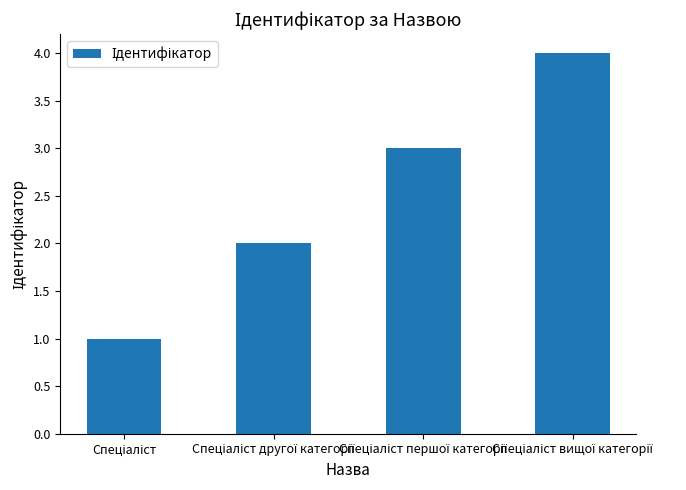

What is the difference between the maximum and second lowest values?

2